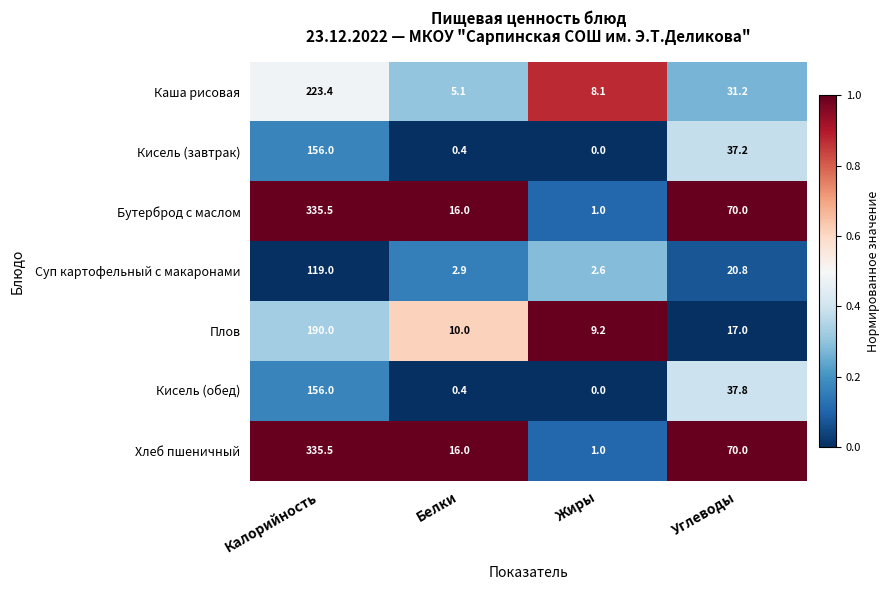

True or false: Хлеб пшеничный has a value of 1.0 at Жиры.

True